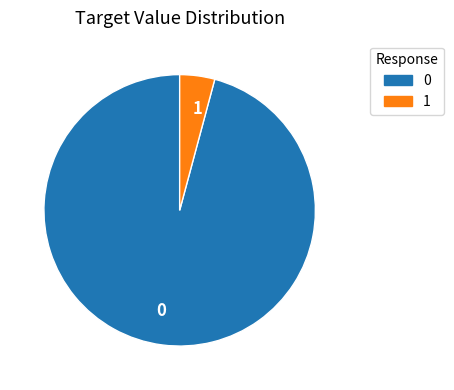

What is the smallest slice in the pie chart?

1